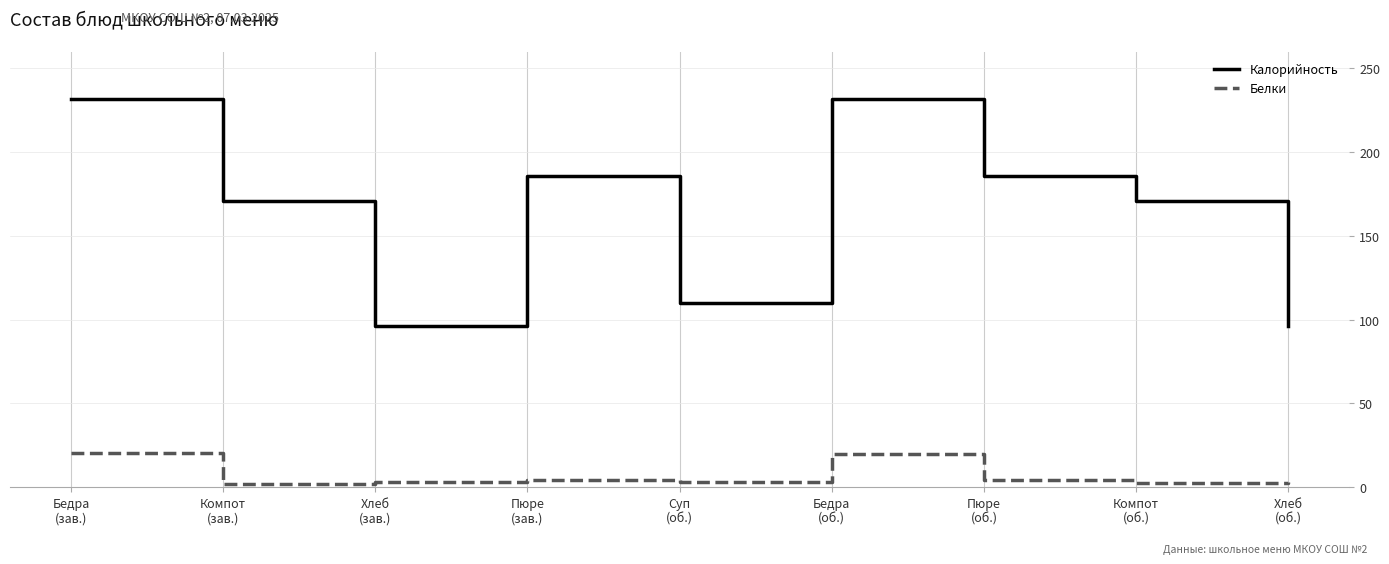

What is the maximum value for Калорийность?

232.0